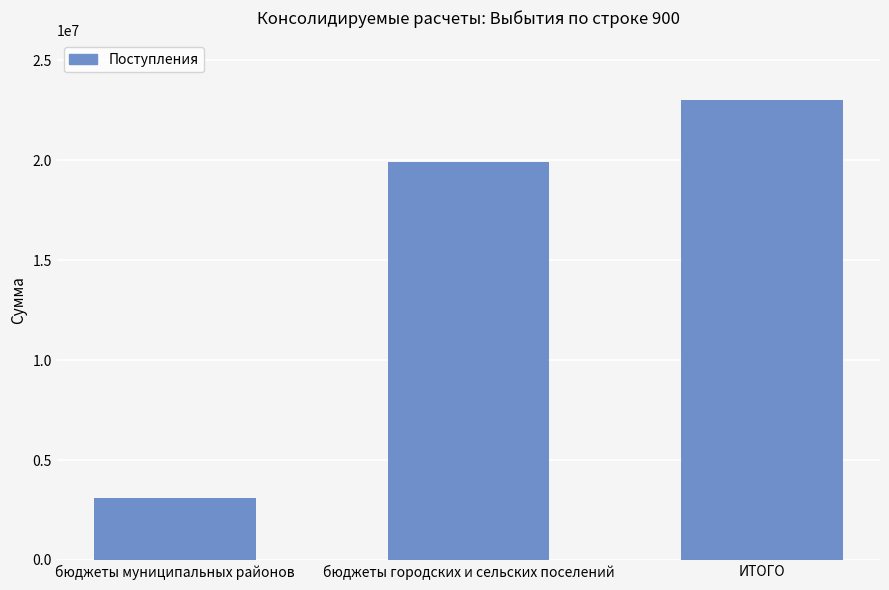

What is the minimum value shown in the chart?

3110485.0